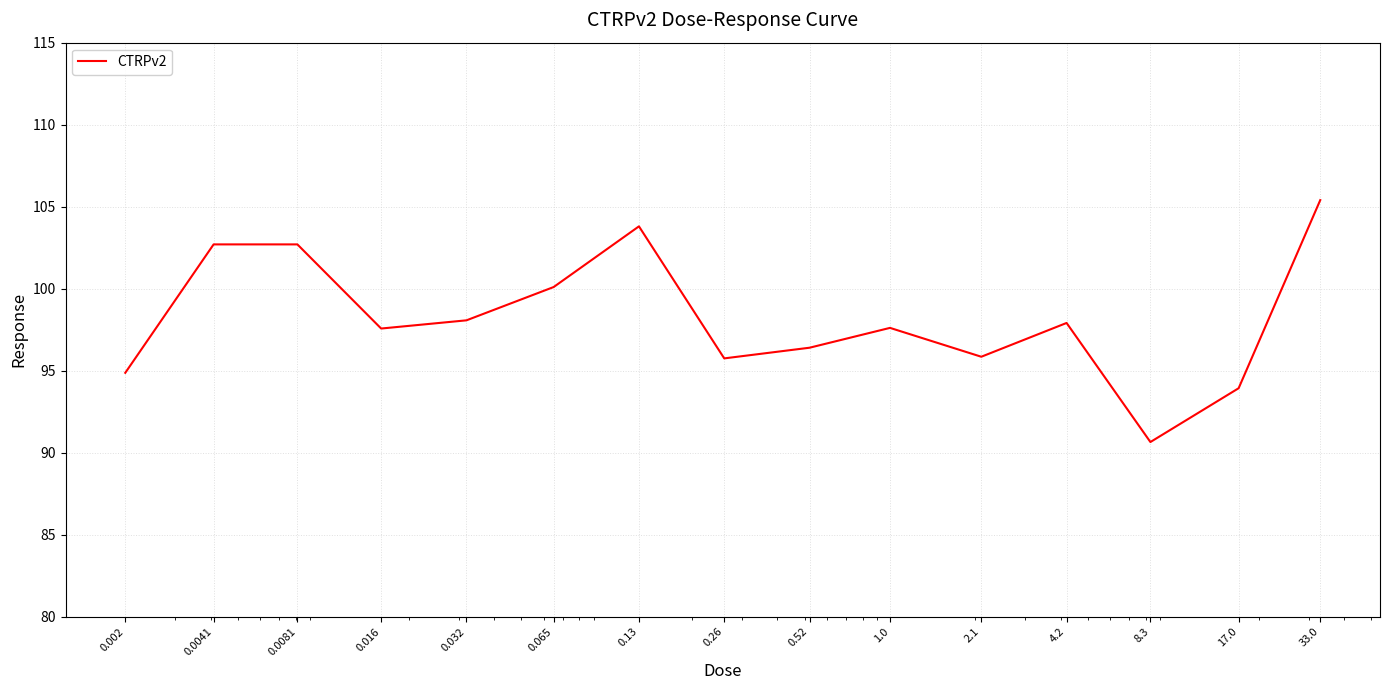

What is the minimum value shown in the chart?

90.7